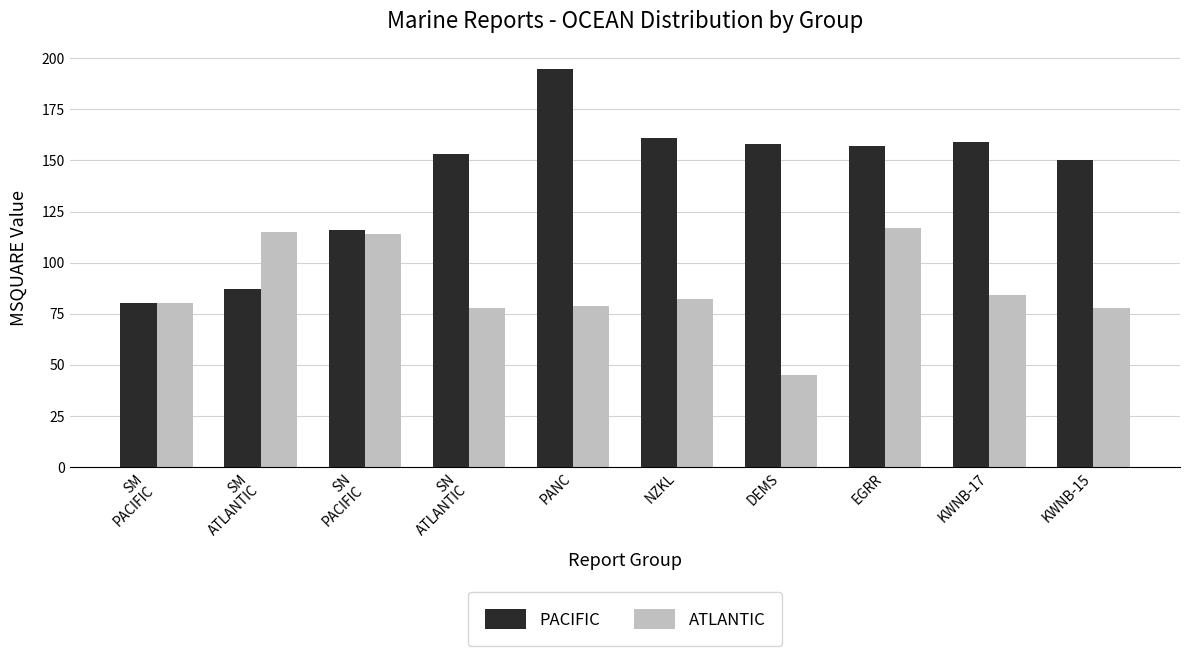

How many series are shown in this chart?

2